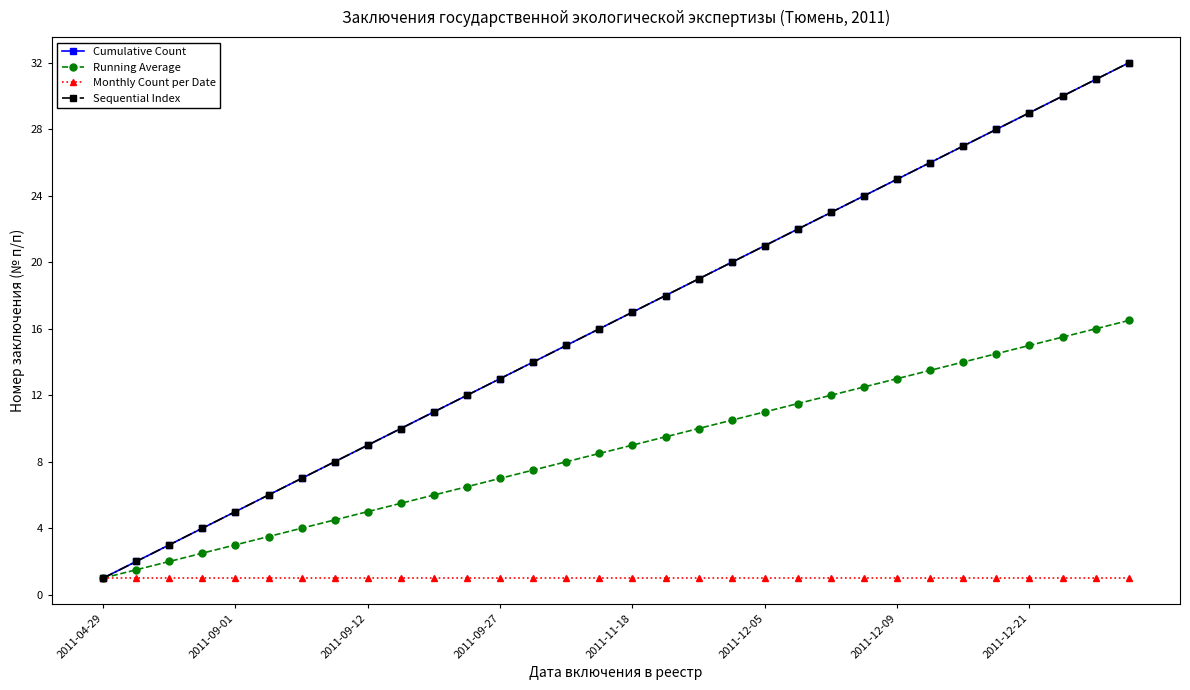

Which series has the largest total across all categories?

Cumulative Count